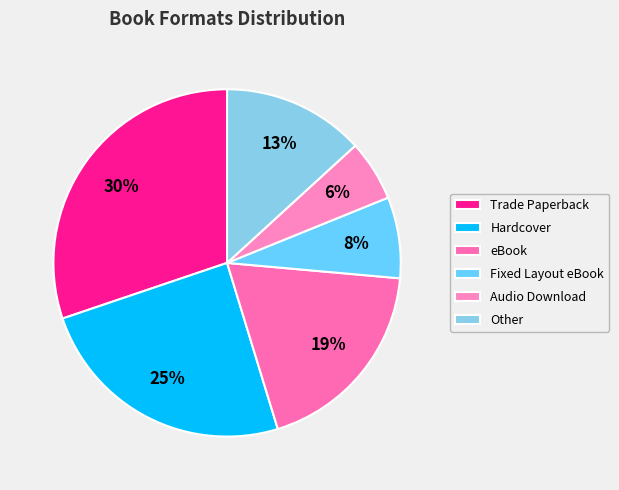

To the nearest percent, what portion does Fixed Layout eBook represent?

8%